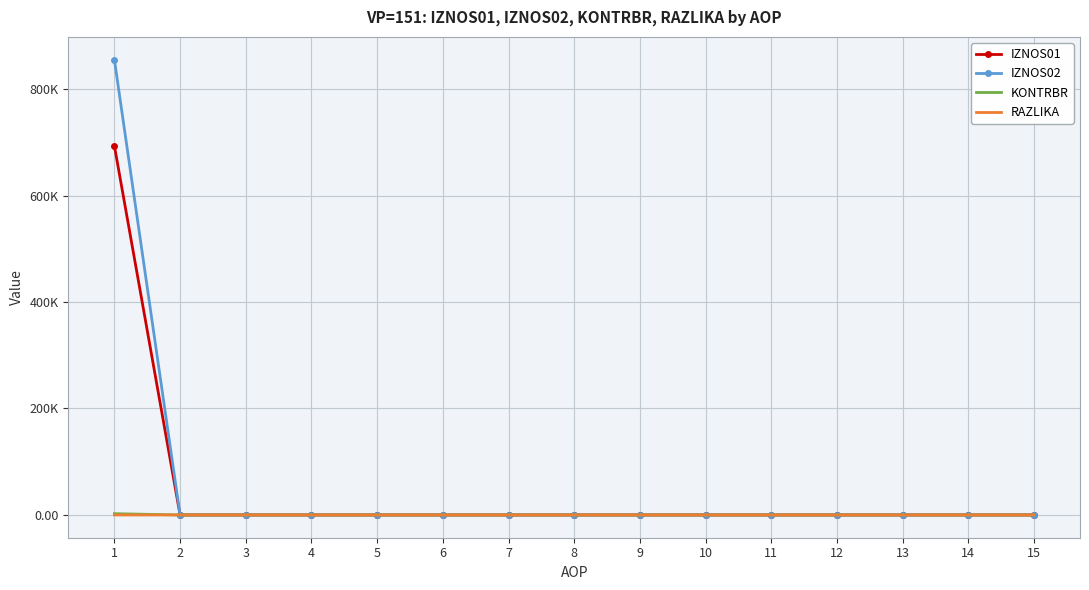

What is the average value of the KONTRBR series?

160.3